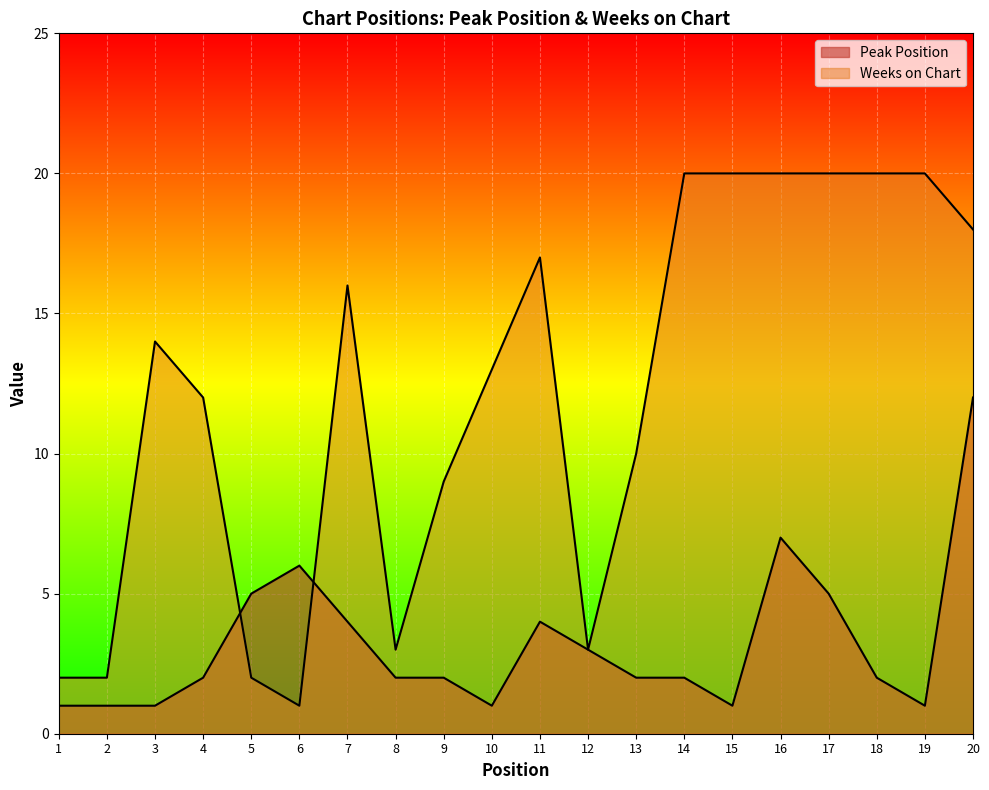

Between which two adjacent categories do Peak Position and Weeks on Chart first intersect?

4 and 5